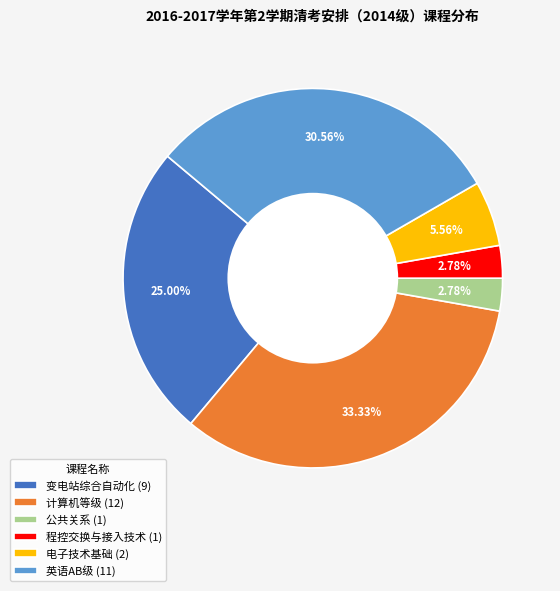

To the nearest percent, what is the difference between the 计算机等级 and 英语AB级 slice percentages?

3%